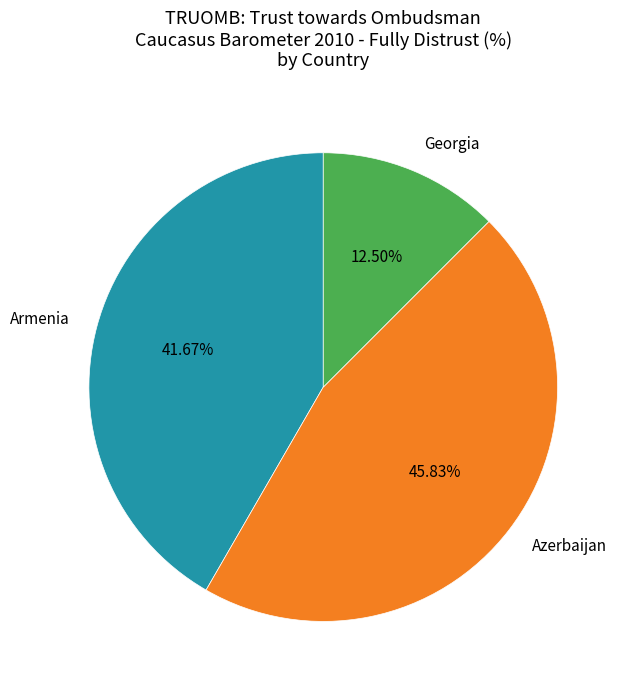

To the nearest percent, what is the average slice percentage?

33%